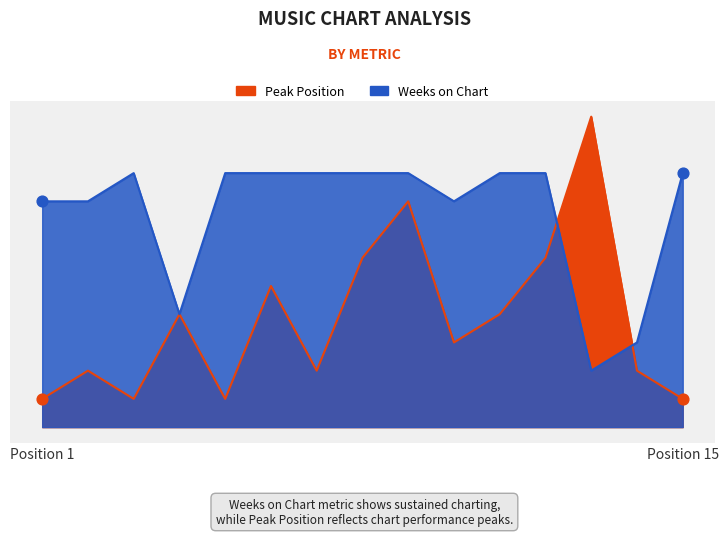

Which series has the widest spread of Y values?

Peak Position